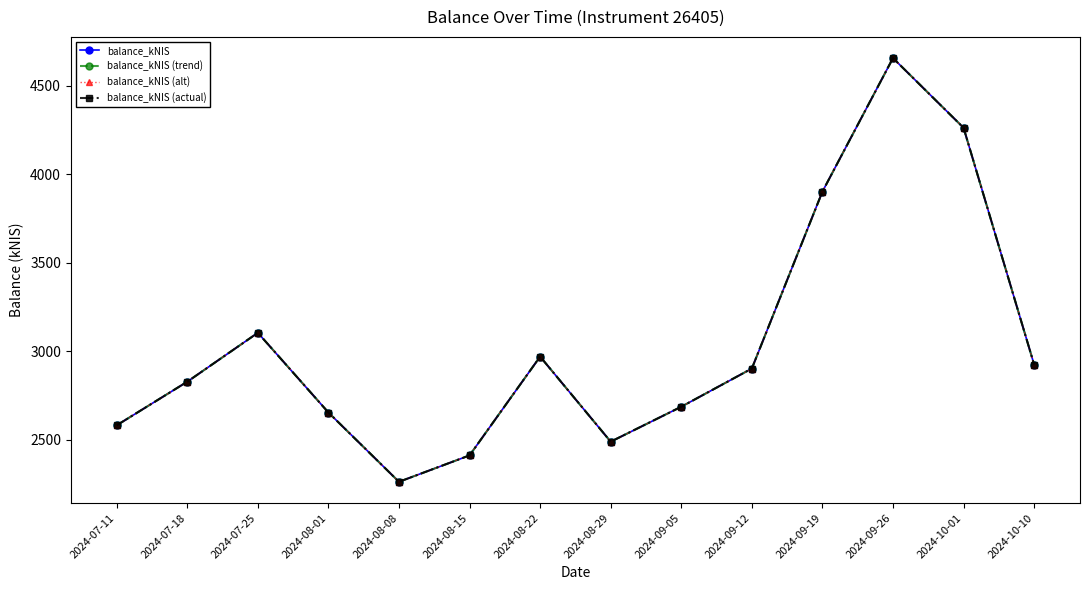

Is the value of balance_kNIS (alt) at 2024-08-29 greater than the value of balance_kNIS (actual) at 2024-10-01?

No